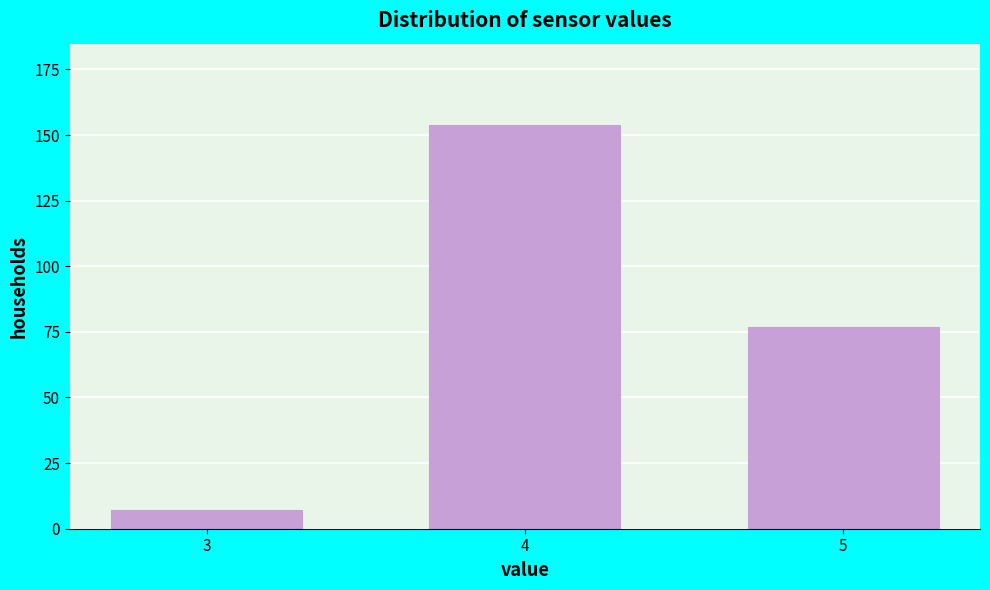

Reading right to left, extract all data points from this chart.

5=77	4=154	3=7